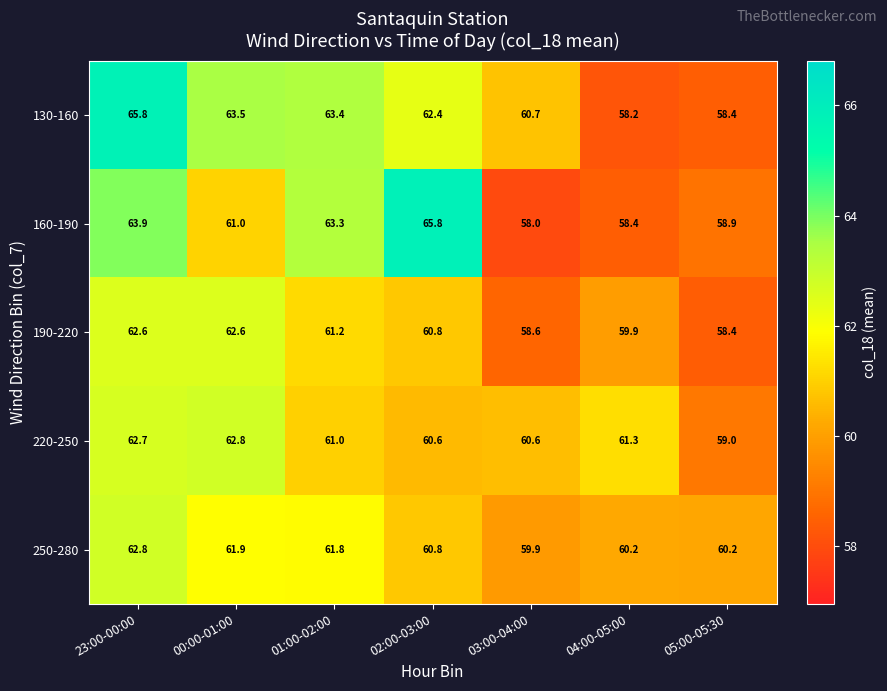

The 250-280 series shows 62.8 at 23:00-00:00. True or false?

True